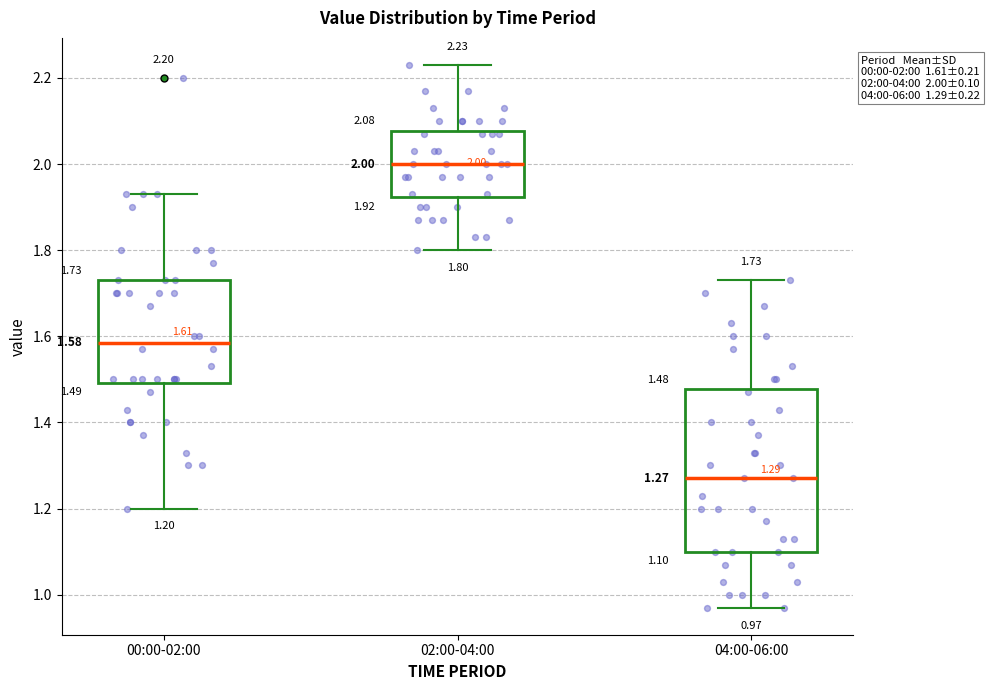

Which box has the highest median line?

02:00-04:00